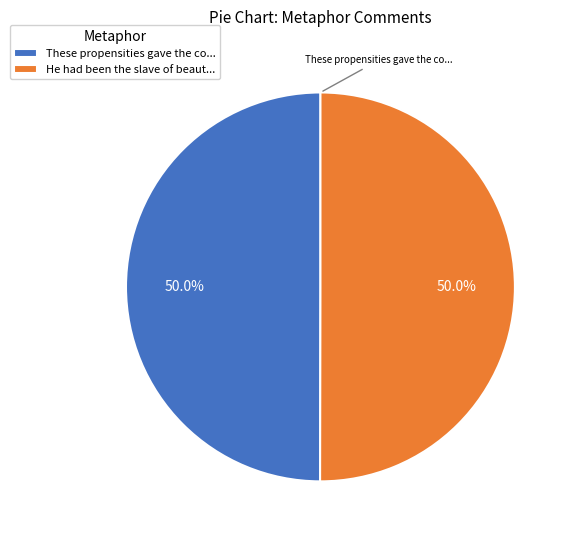

Approximately how many times larger is the value at He had been the slave of beaut... compared to These propensities gave the co...?

1.0